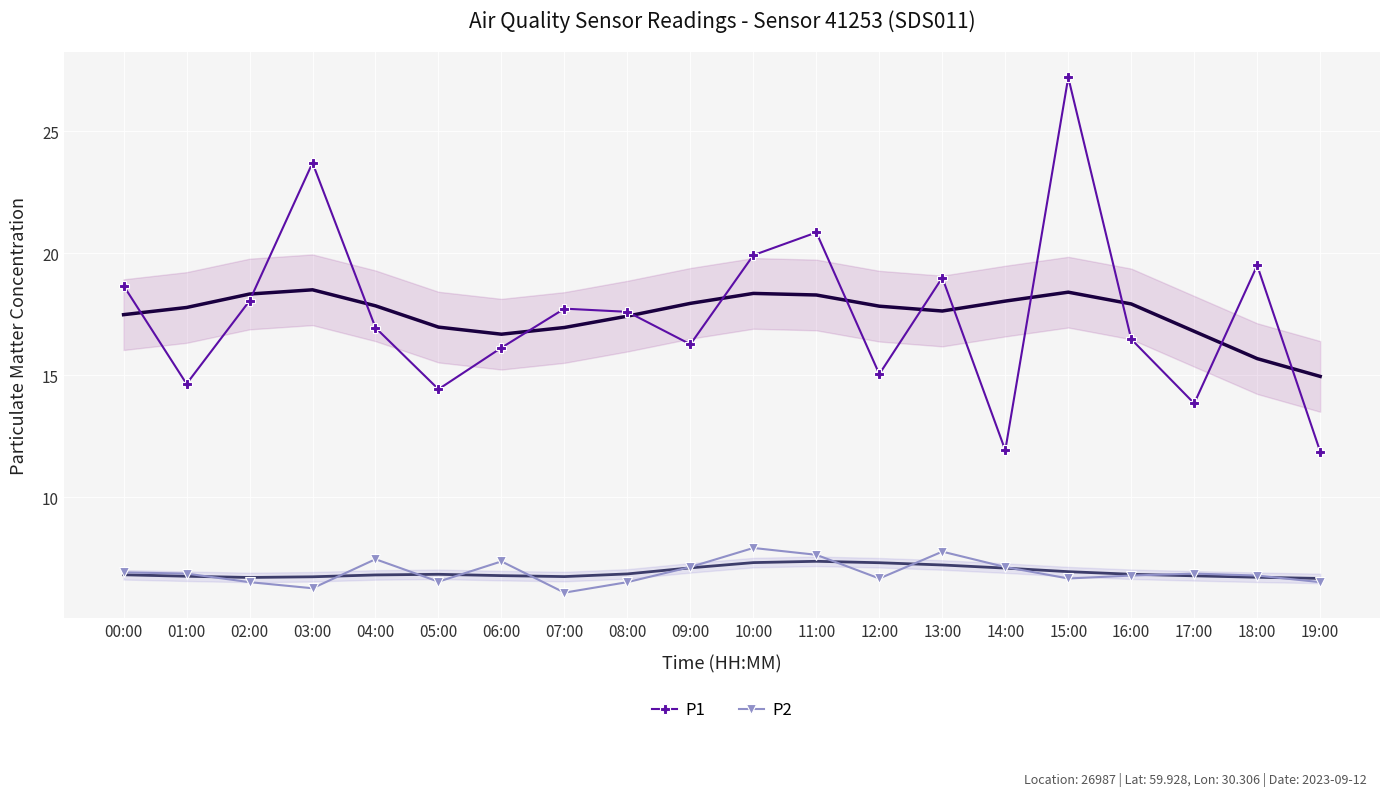

Is this an area chart (filled region under the line)?

No